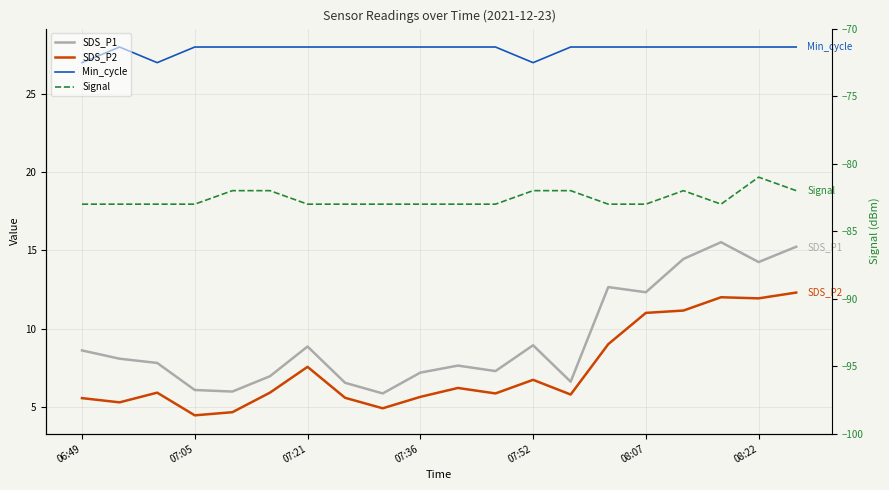

How many series are shown in this chart?

4